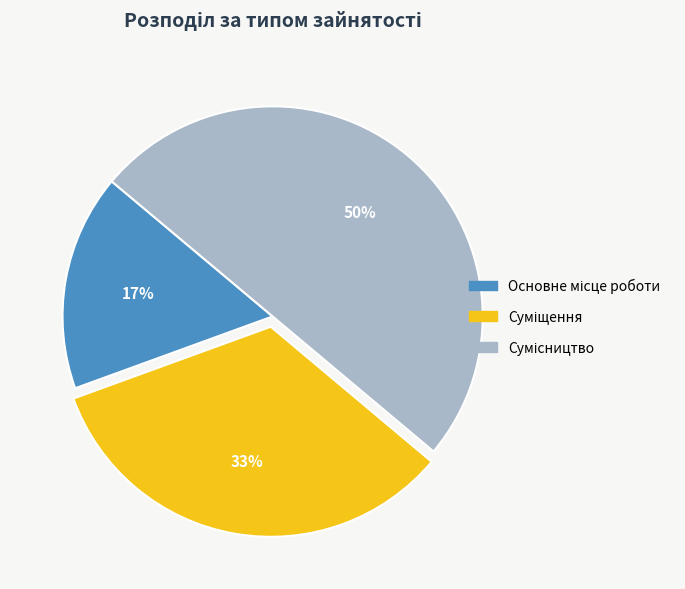

To the nearest percent, what is the average slice percentage?

33%